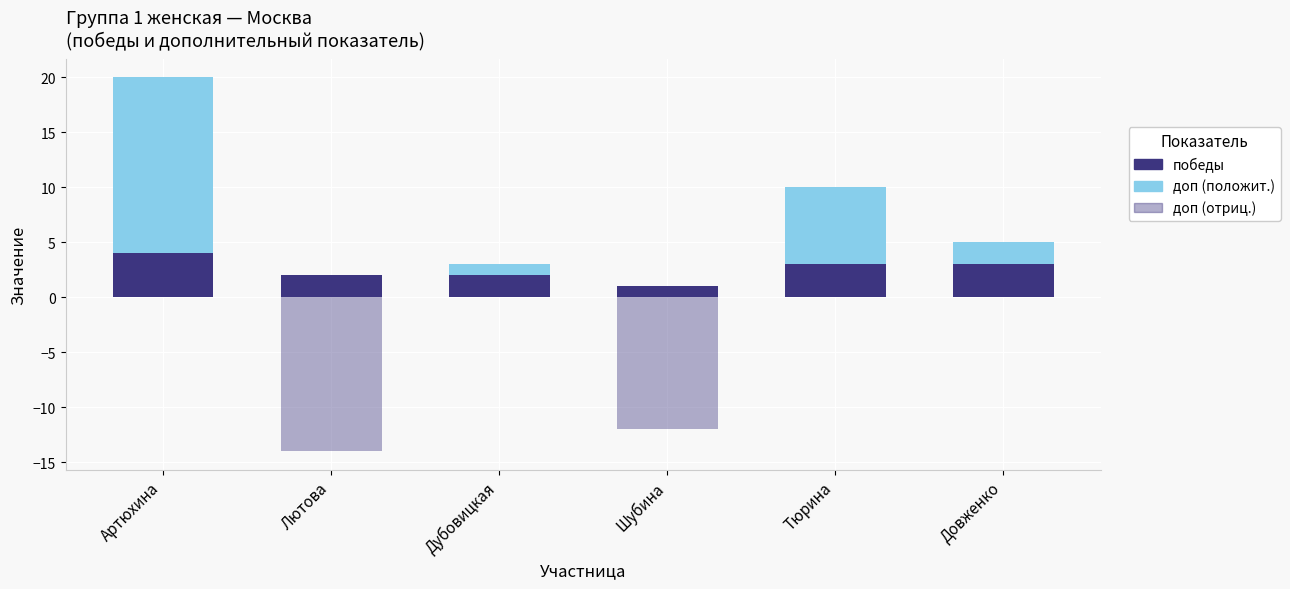

Is it true that доп (отриц.) equals 7 at Дубовицкая?

False